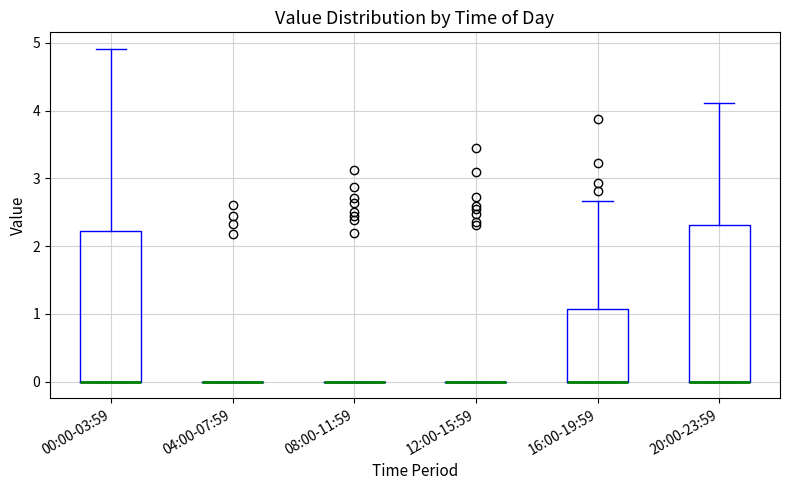

Reading left to right, read every box against the y-axis: the position of its median line, the range the box covers, and the ends of its whiskers. The values are not printed on the chart, so give them approximately, as read against the axis.

00:00-03:59: median 0.0 (drawn on the box's lower edge), box 0.0 to 2.2, whiskers 0.0 to 4.9
04:00-07:59: box collapsed to a line at 0.0, whiskers 0.0 to 0.0
08:00-11:59: box collapsed to a line at 0.0, whiskers 0.0 to 0.0
12:00-15:59: box collapsed to a line at 0.0, whiskers 0.0 to 0.0
16:00-19:59: median 0.0 (drawn on the box's lower edge), box 0.0 to 1.1, whiskers 0.0 to 2.7
20:00-23:59: median 0.0 (drawn on the box's lower edge), box 0.0 to 2.3, whiskers 0.0 to 4.1